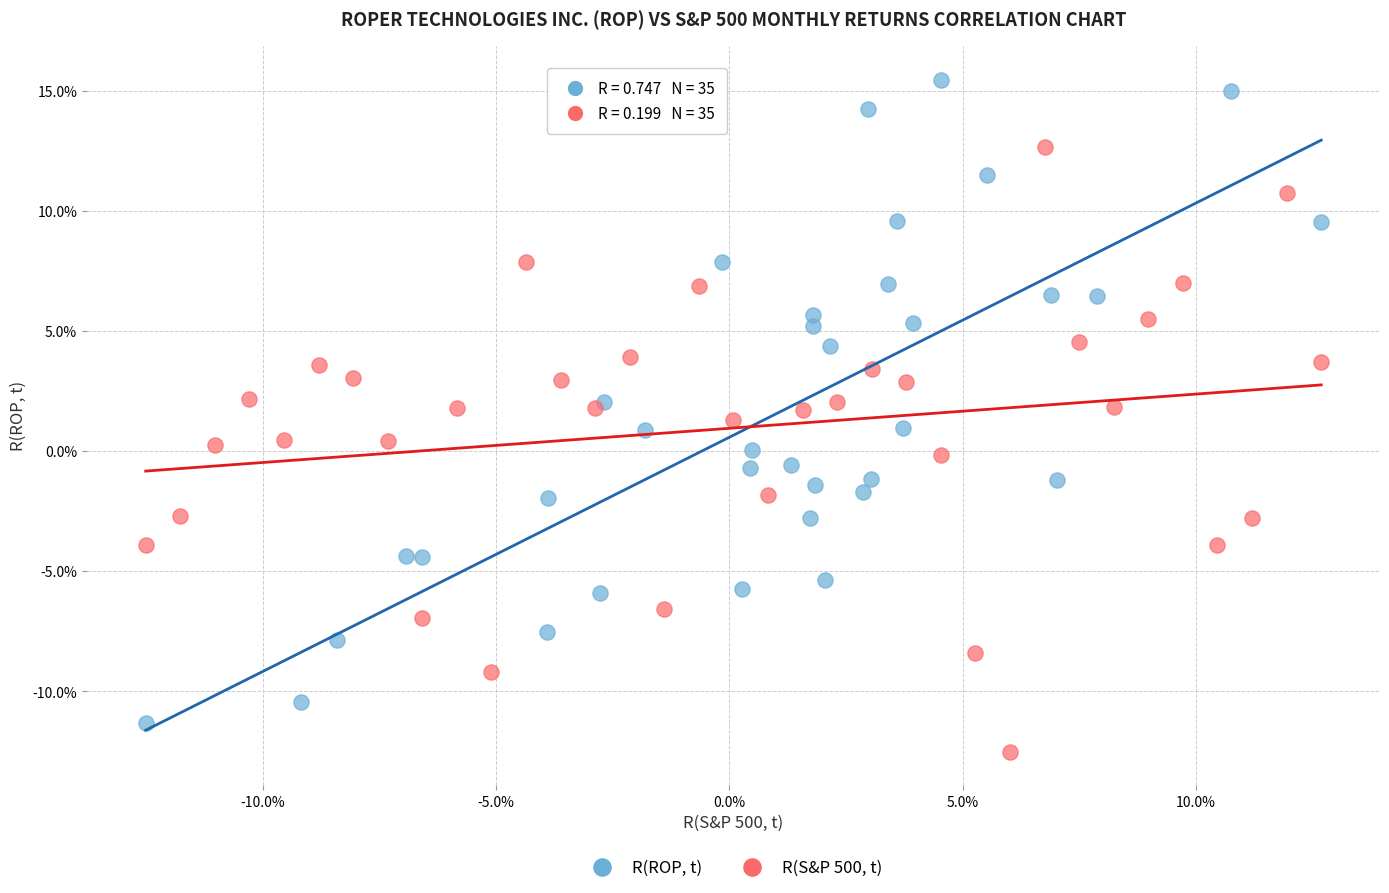

What are all the series names shown in the legend?

R(ROP, t), R(S&P 500, t)